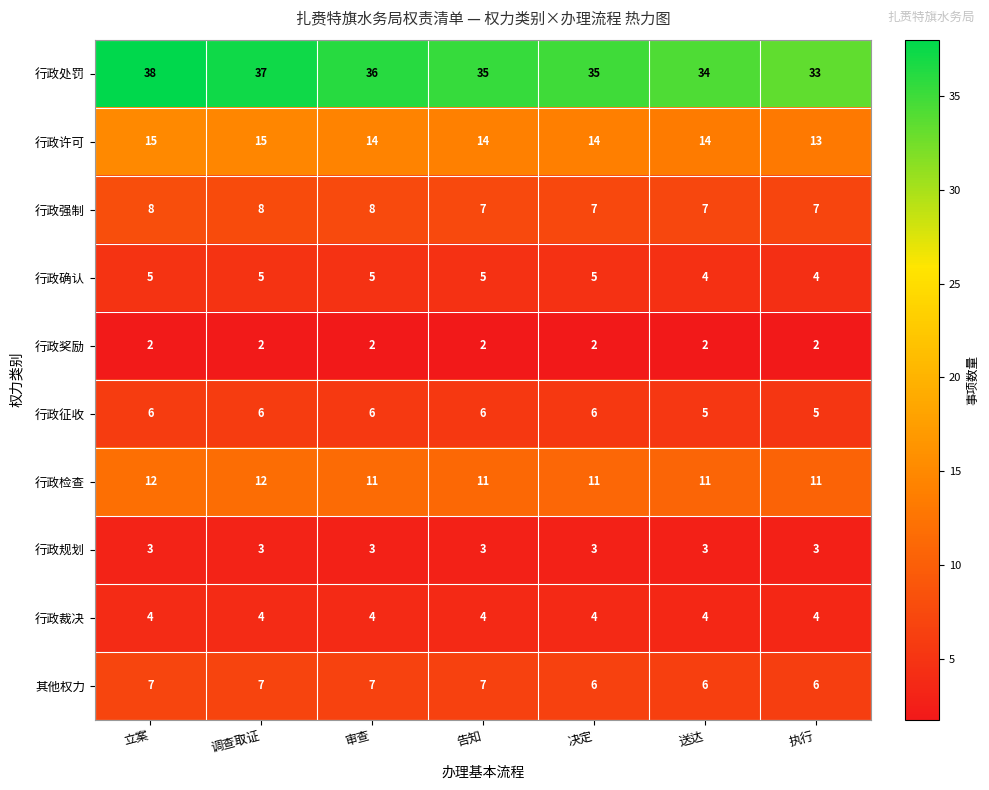

What is the maximum value shown in the chart?

38